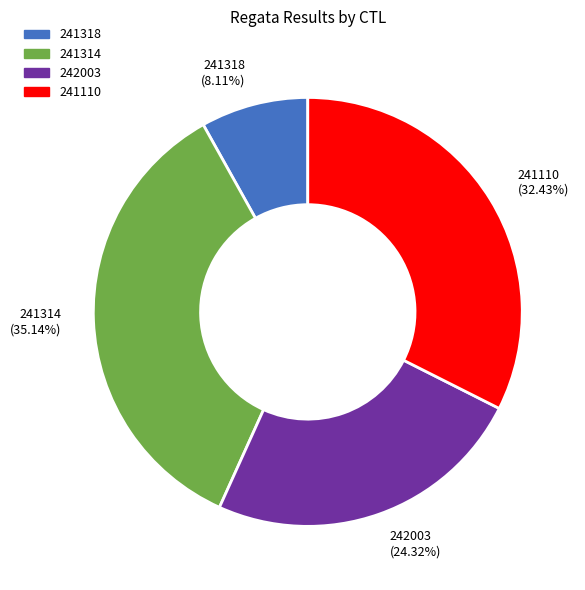

What percentage is NOT represented by 241318?

91.9%